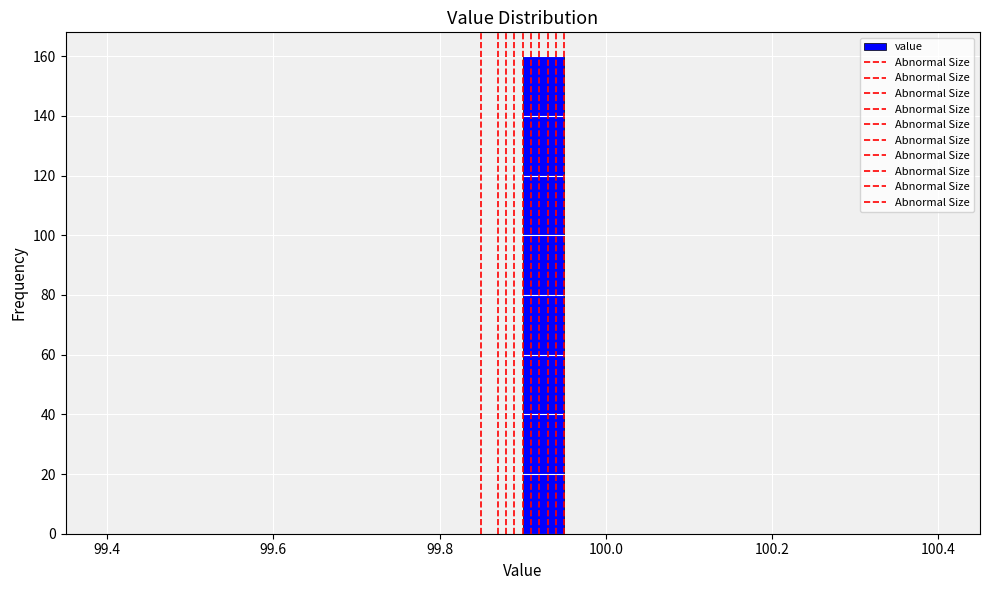

Read against the x-axis, roughly where is the centre of the tallest bar?

99.92